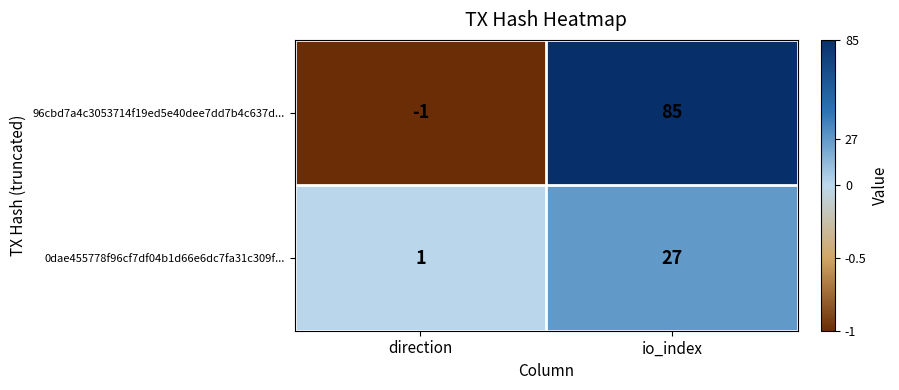

What is the sum of the 0dae455778f96cf7df04b1d66e6dc7fa31c309f... values at io_index and direction?

28